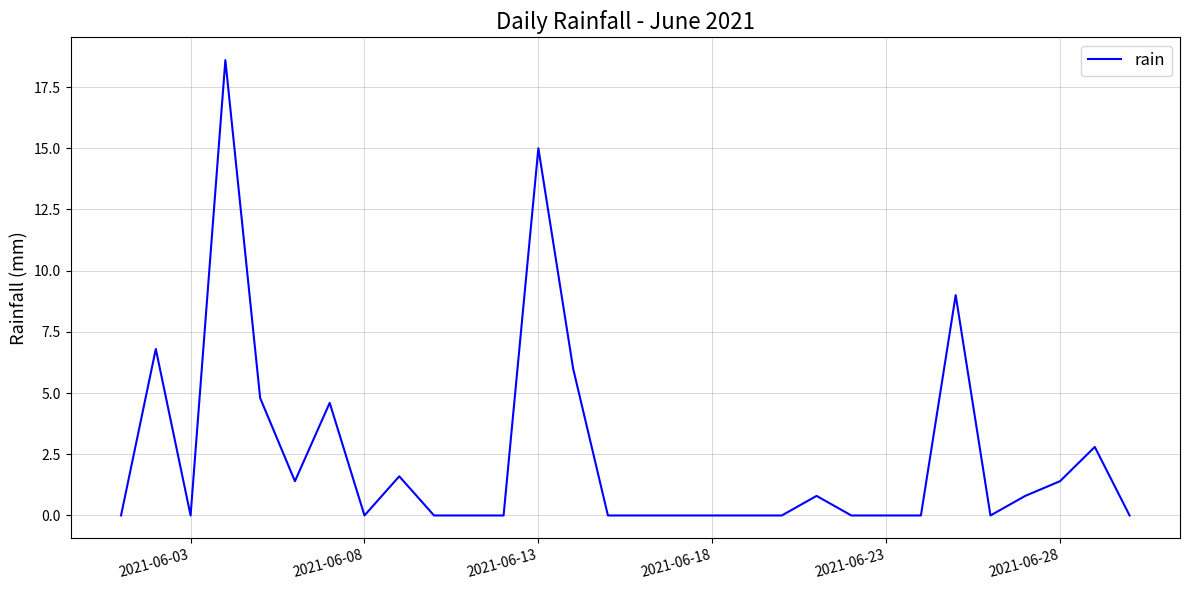

What is the difference between the maximum and minimum values?

18.6